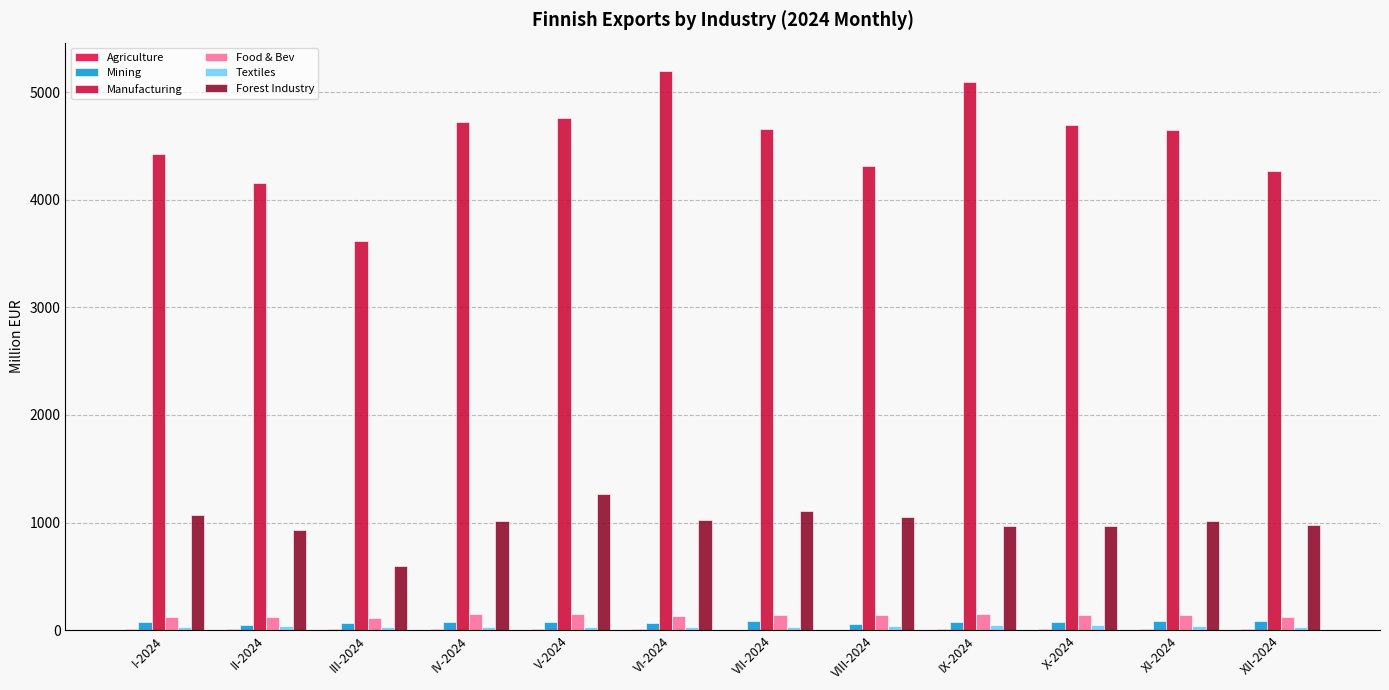

The Agriculture series shows 11.1 at II-2024. True or false?

True